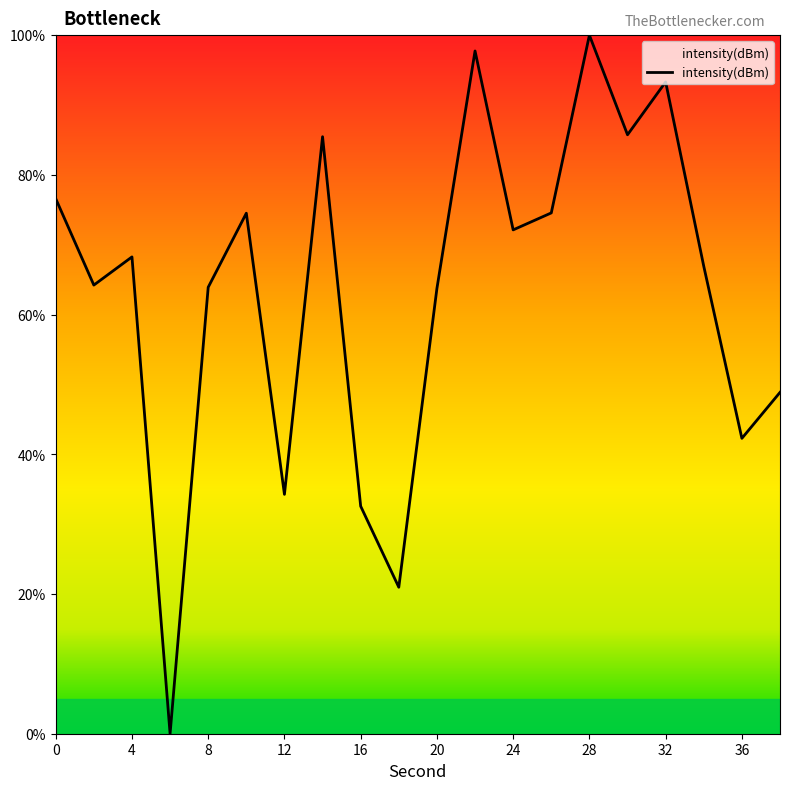

What is the difference between the maximum and minimum values?

100.0